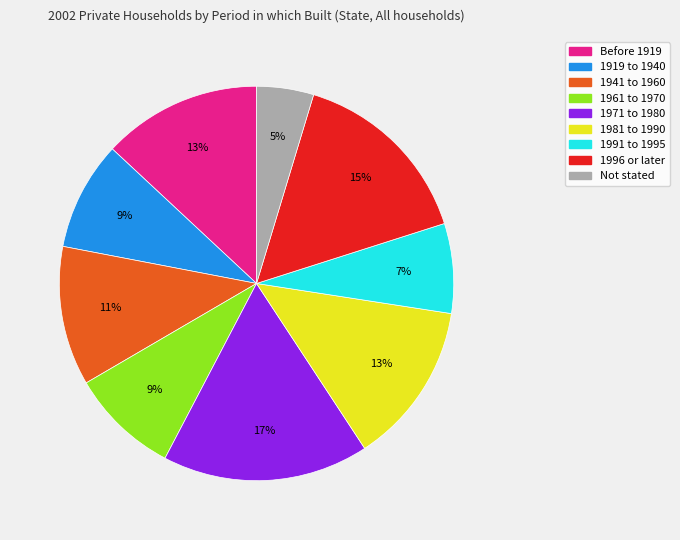

Between Not stated and Before 1919, which is larger?

Before 1919